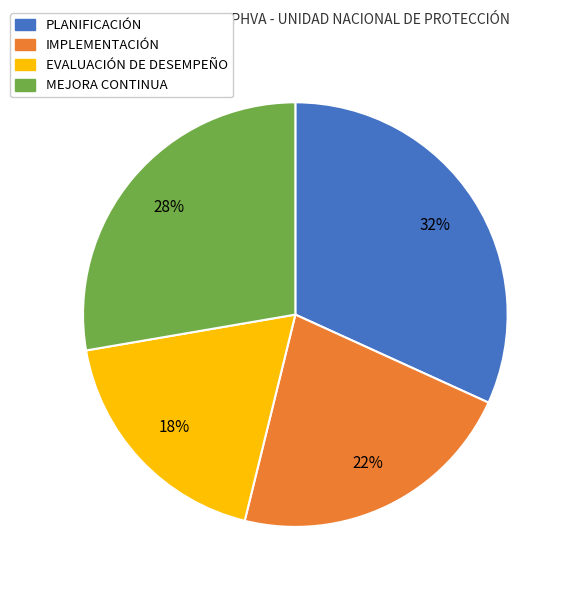

Is IMPLEMENTACIÓN the majority of the pie?

No